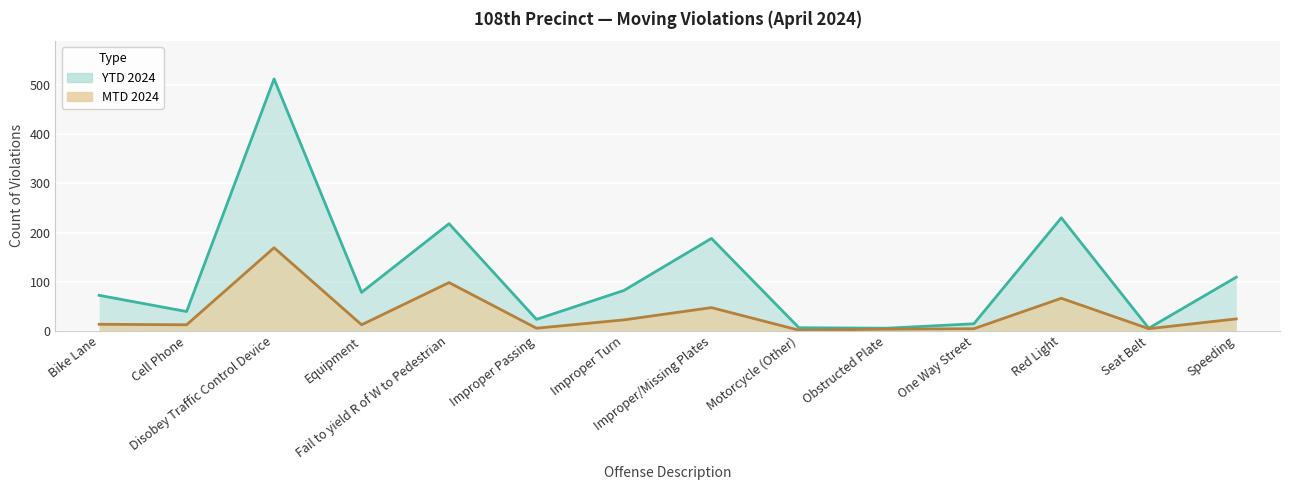

What position from the left is Disobey Traffic Control Device?

3